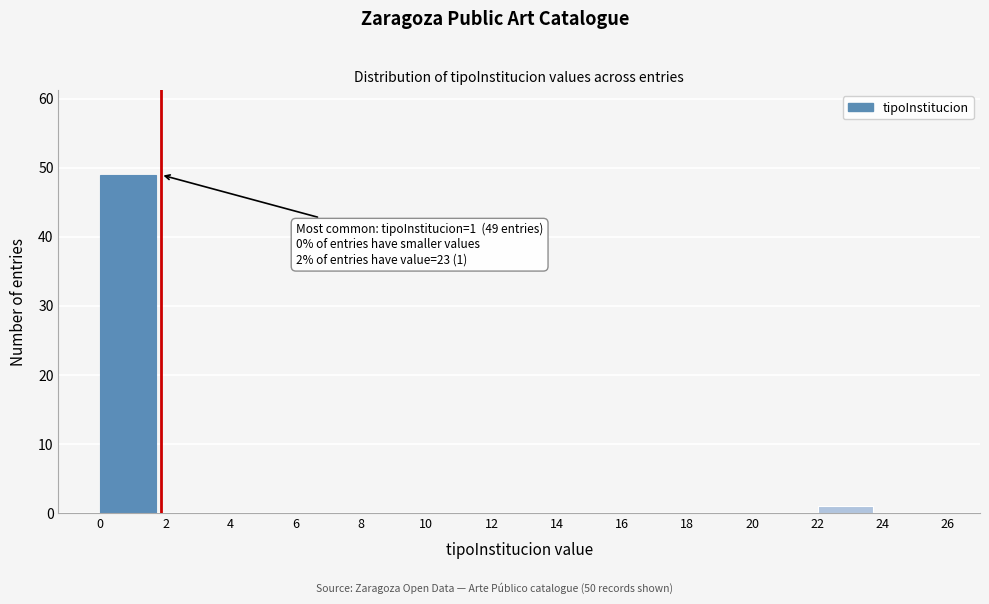

Which range on the x-axis has the tallest bar?

0 to 2